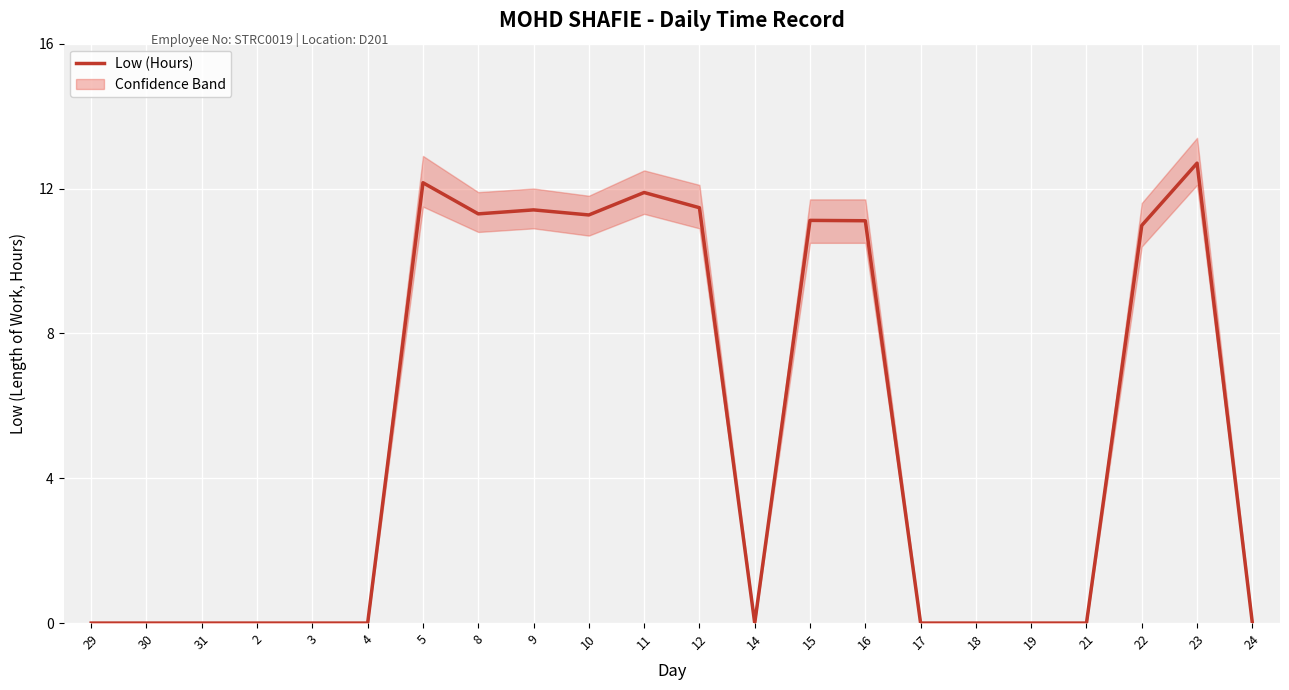

What is the value of the 11th point from the left?

11.9